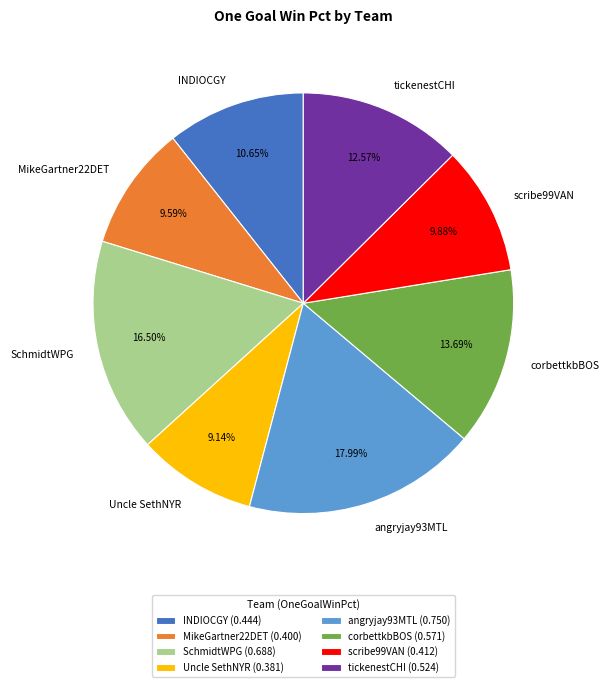

Combined, do corbettkbBOS and SchmidtWPG account for over 50%?

No